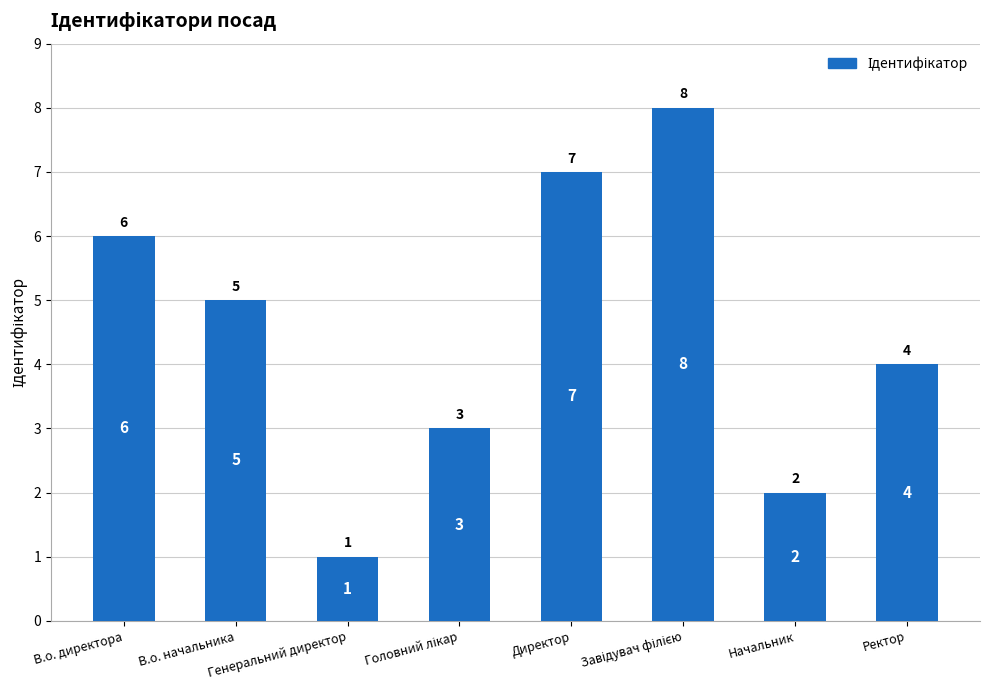

What is the change in value from Генеральний директор to Директор?

+6